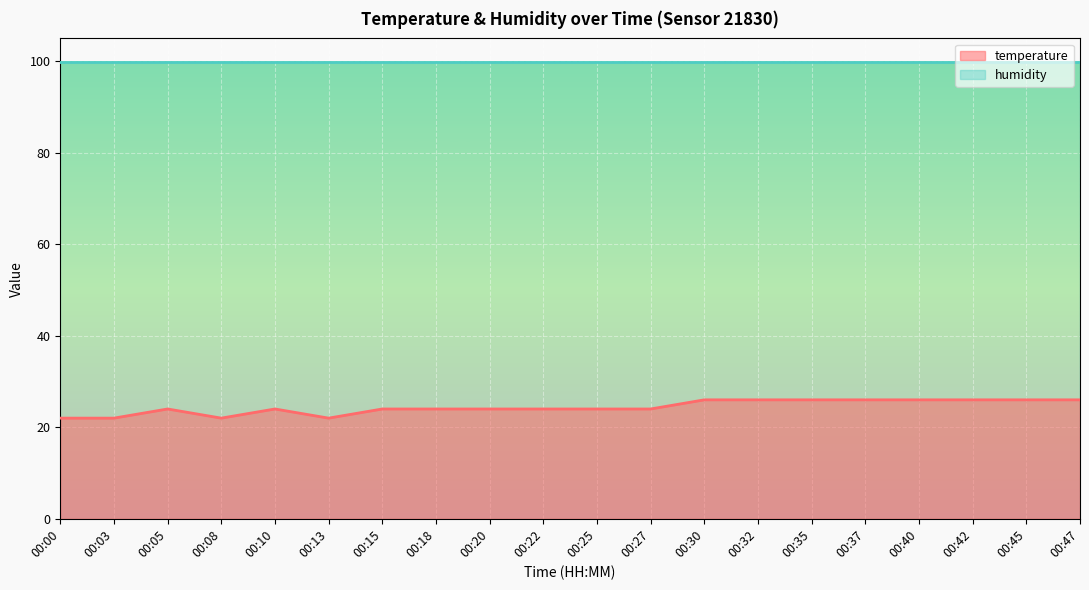

Which category has the lowest value across all series?

00:00